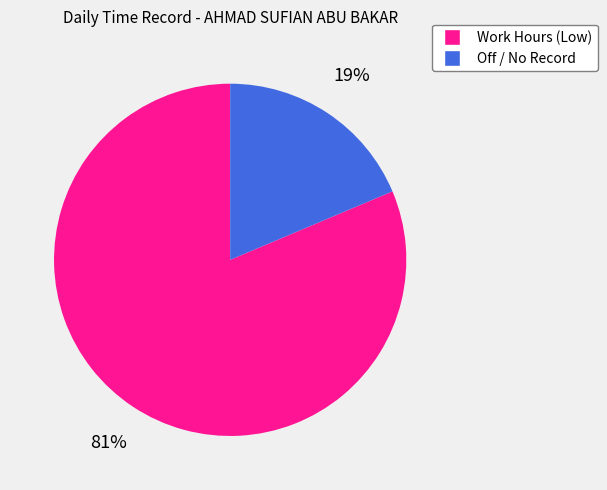

To the nearest percent, what is the average slice percentage?

50%